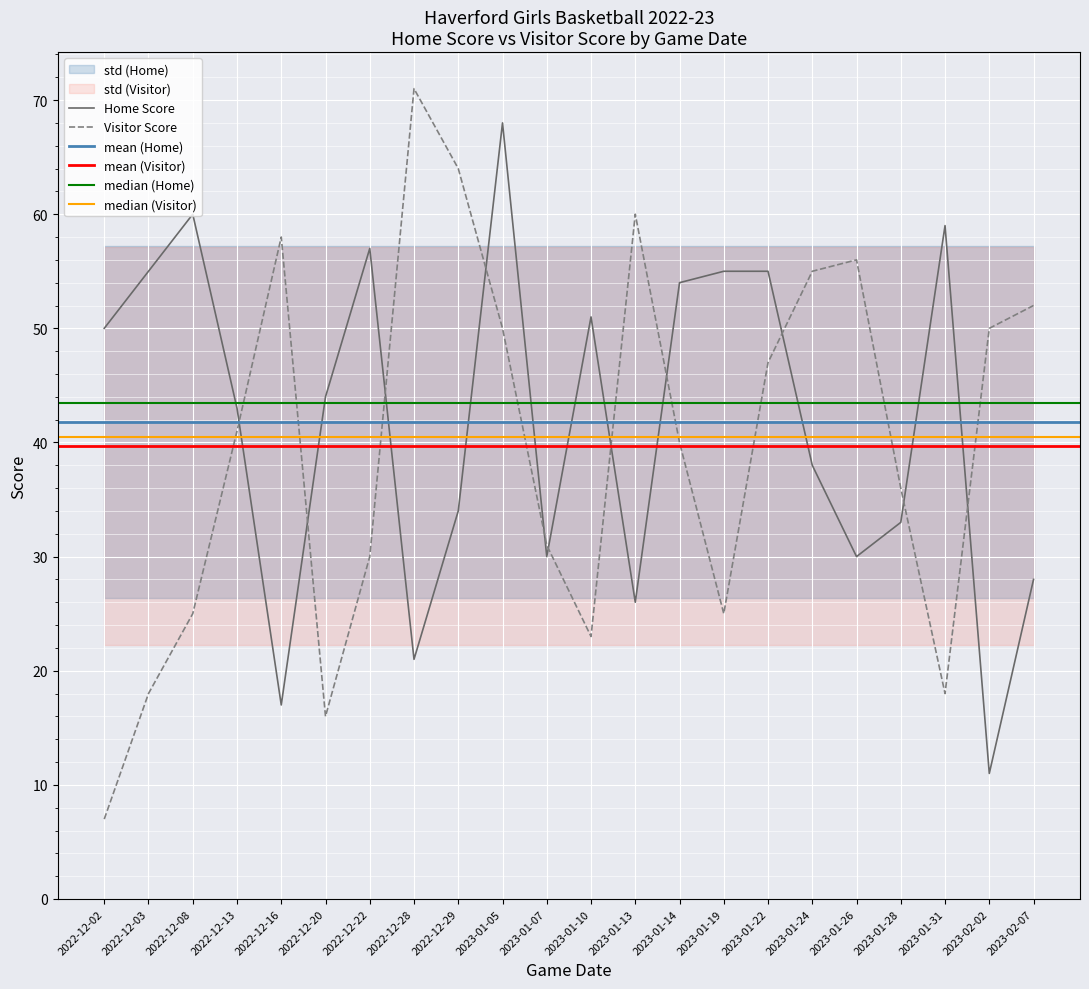

Is the value of Home Score at 2022-12-22 greater than the value of Visitor Score at 2022-12-13?

Yes